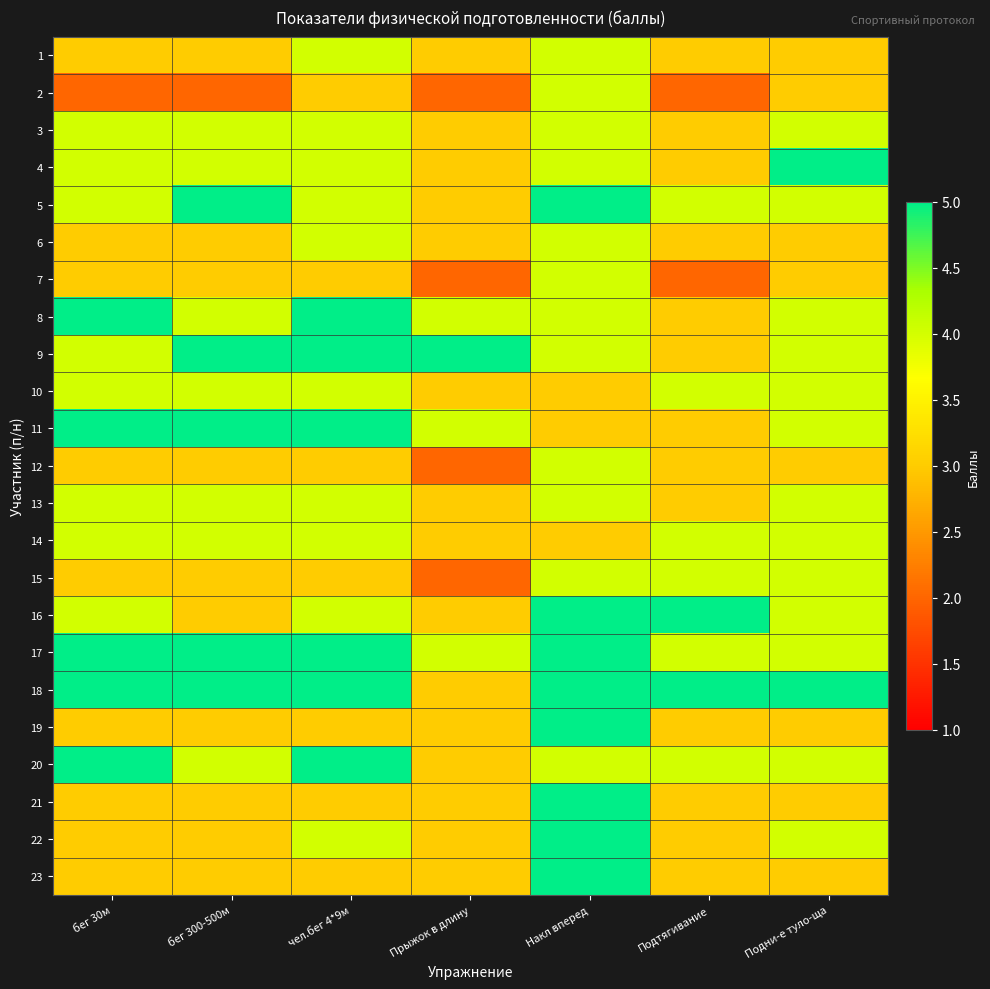

What is the spread (max minus min) of values at Подни-е туло-ща?

2